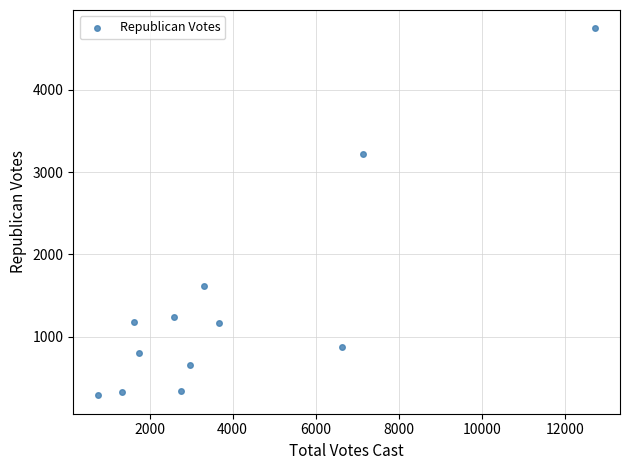

What is the range of Y values (max minus min)?

4461